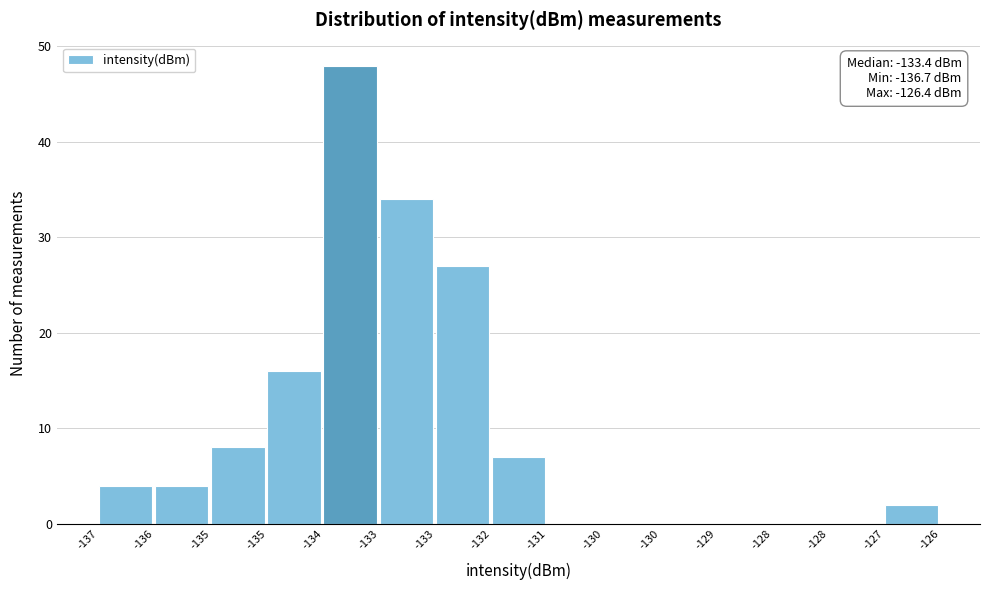

Count the number of data series in this chart.

1